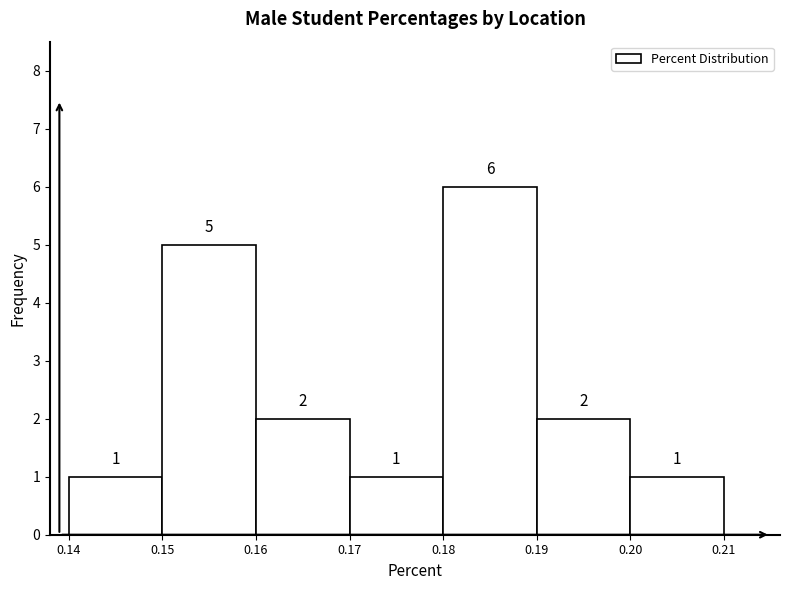

How tall is the bar that spans 0.17 to 0.18 on the x-axis?

1